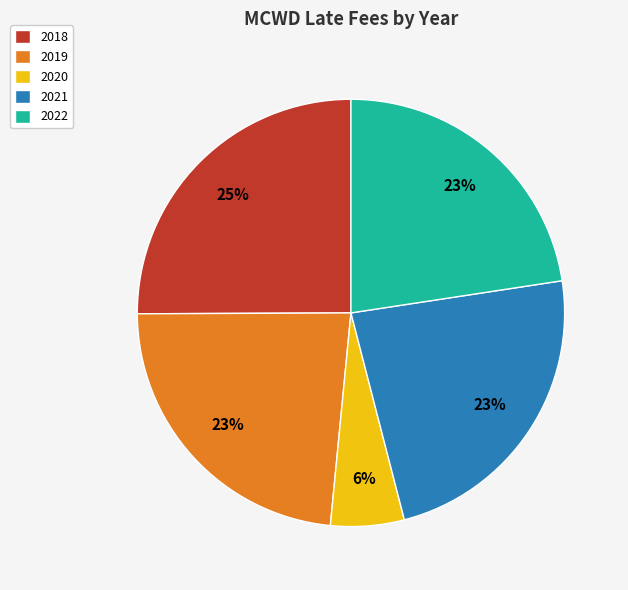

To the nearest percent, what is the combined percentage of 2021 and 2022?

46%